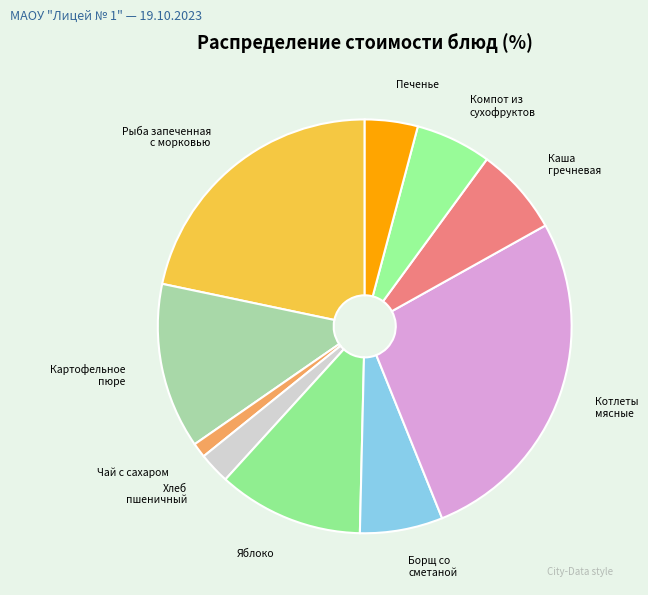

Which category has the smallest portion of the pie?

Чай с сахаром